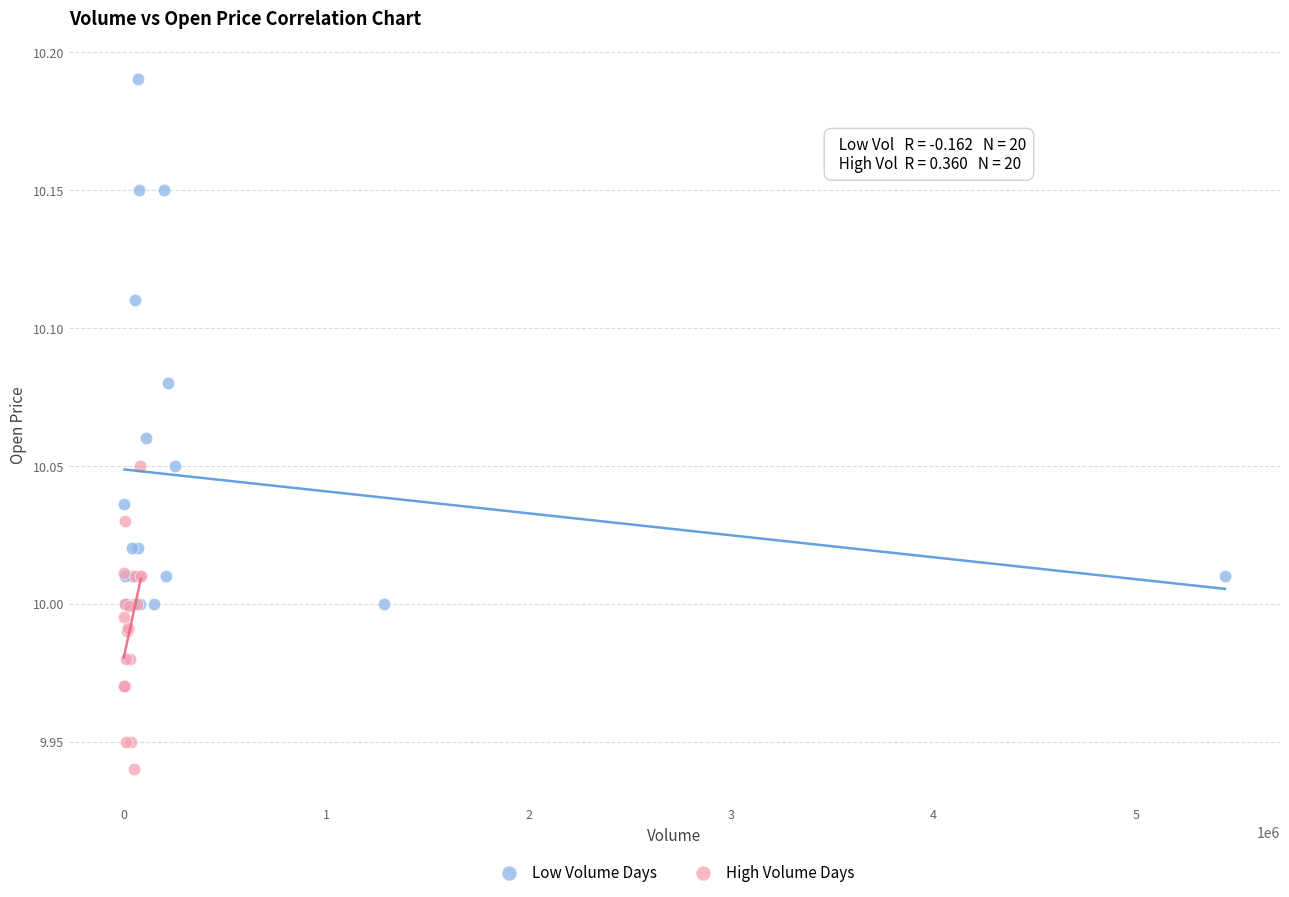

Which series has the largest Y range (max minus min)?

Low Volume Days